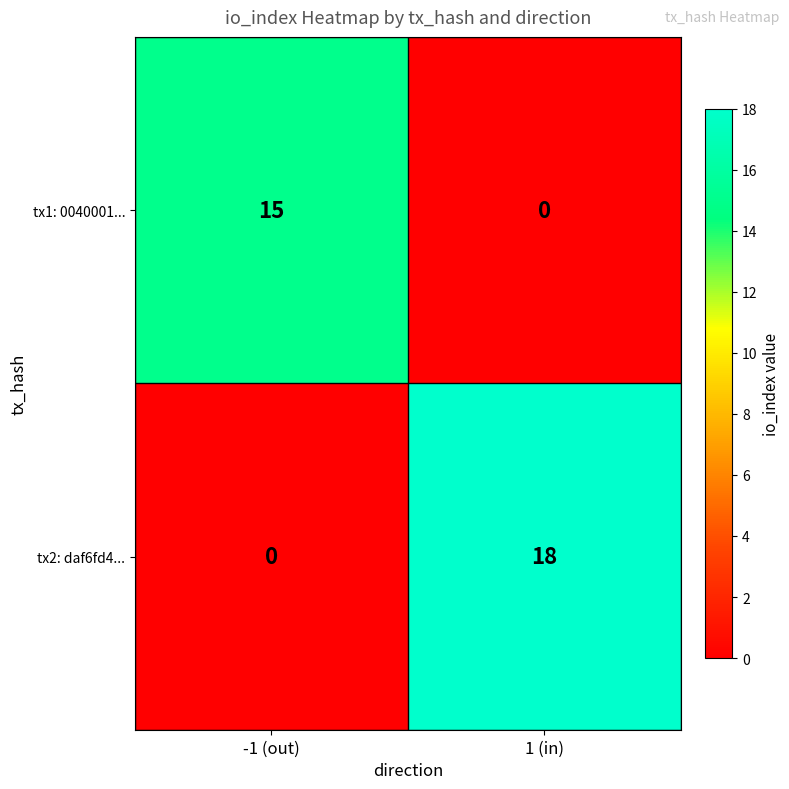

Which category has the highest value in the tx2: daf6fd4... series?

1 (in)